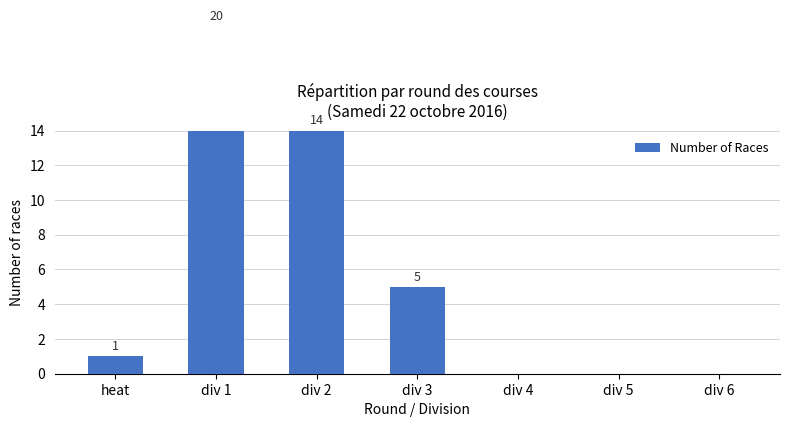

What is the label of the 2nd bar from the left?

div 1